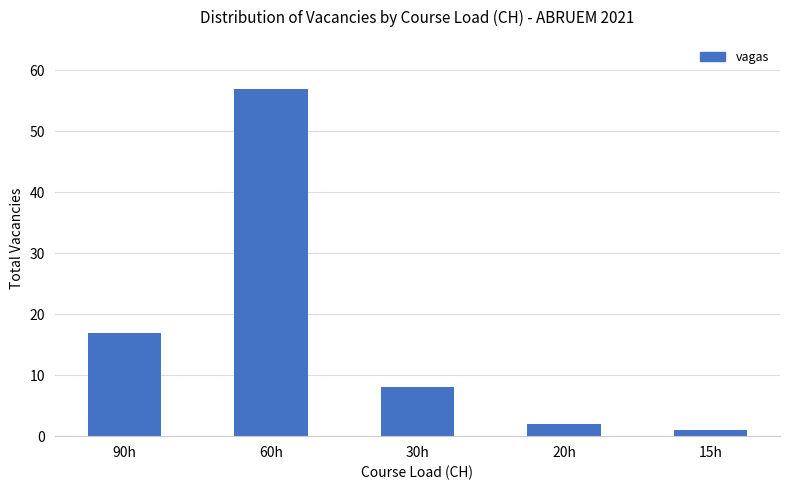

What is the minimum value shown in the chart?

1